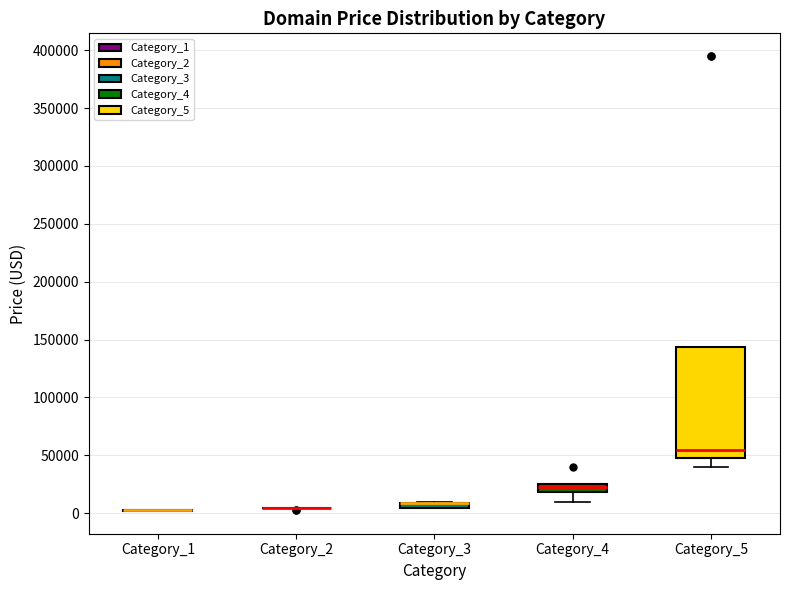

Comparing the boxes themselves (not the whiskers), which one is the tallest?

Category_5